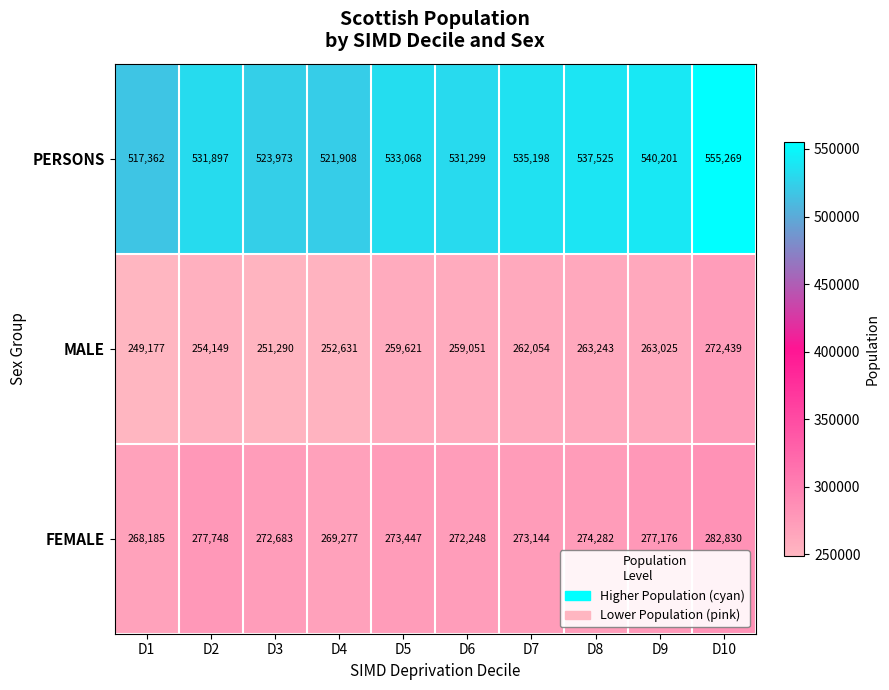

Is it true that PERSONS equals 728606 at D8?

False